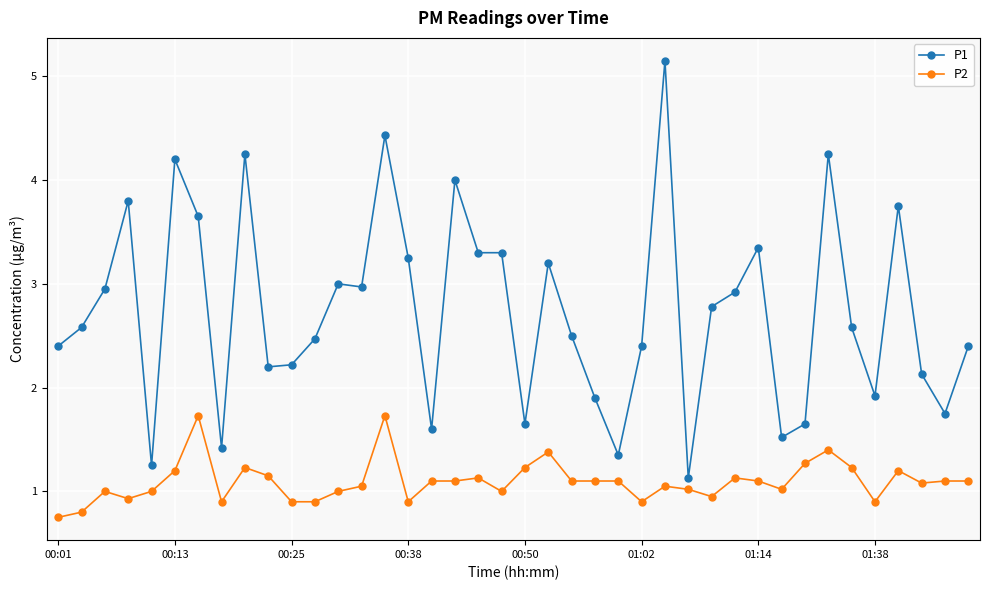

Which series has the widest spread of values?

P1